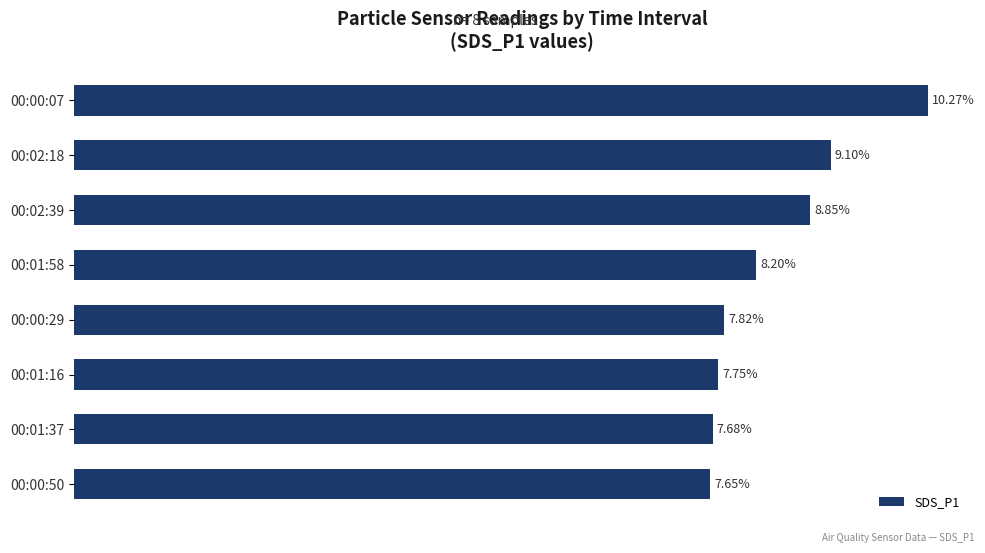

Between 00:00:07 and 00:00:29, which is larger?

00:00:07